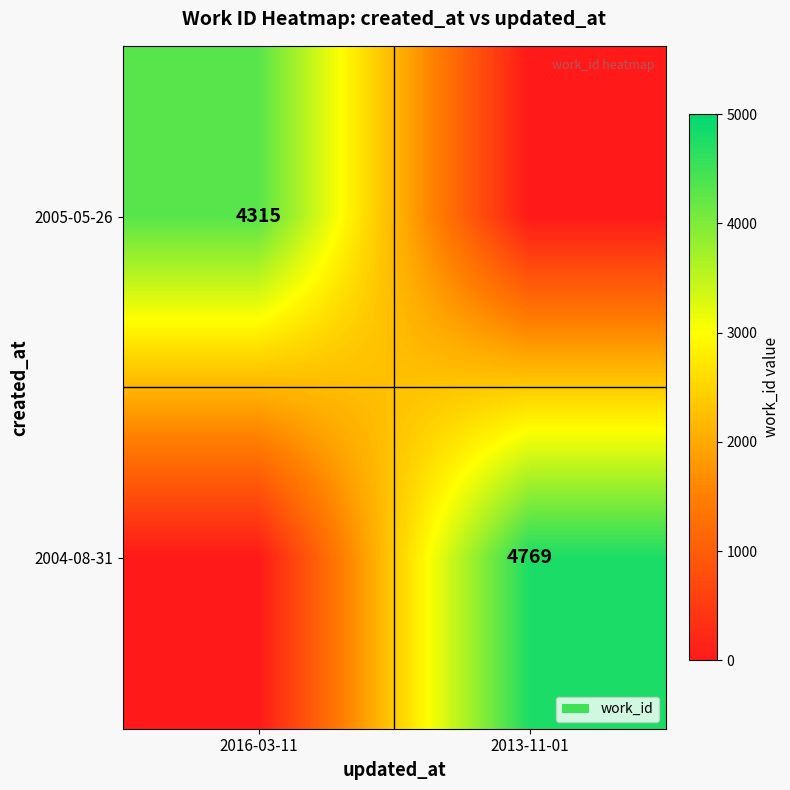

The 2005-05-26 series shows 4315 at 2016-03-11. True or false?

True